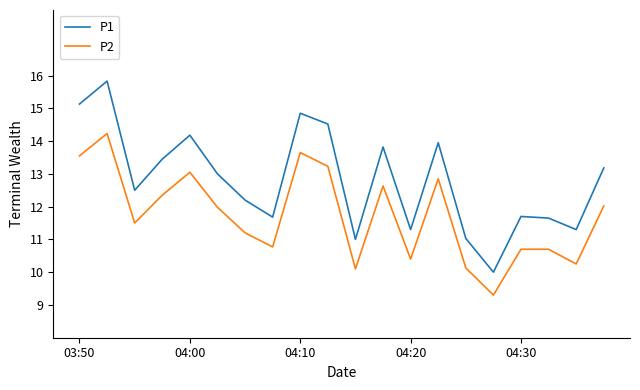

List the series in order of their overall mean, lowest first.

P2, P1